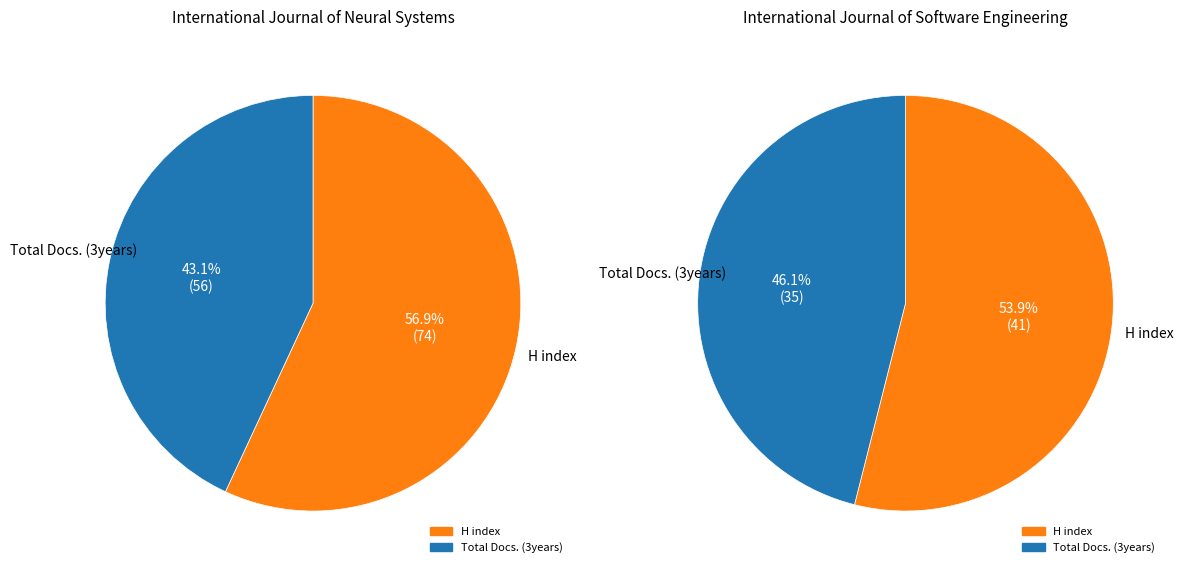

Which category accounts for the majority?

H index